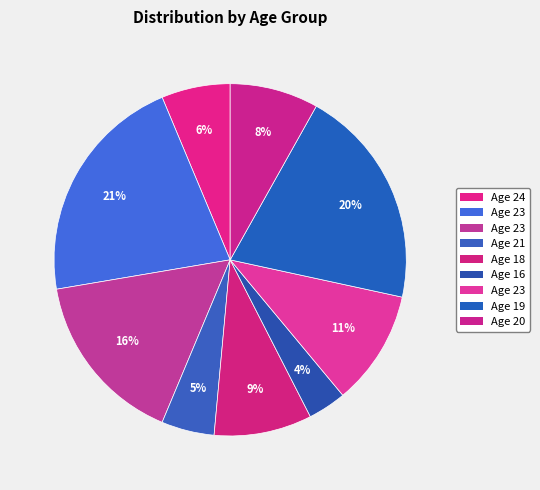

Count the number of slices in the pie.

9